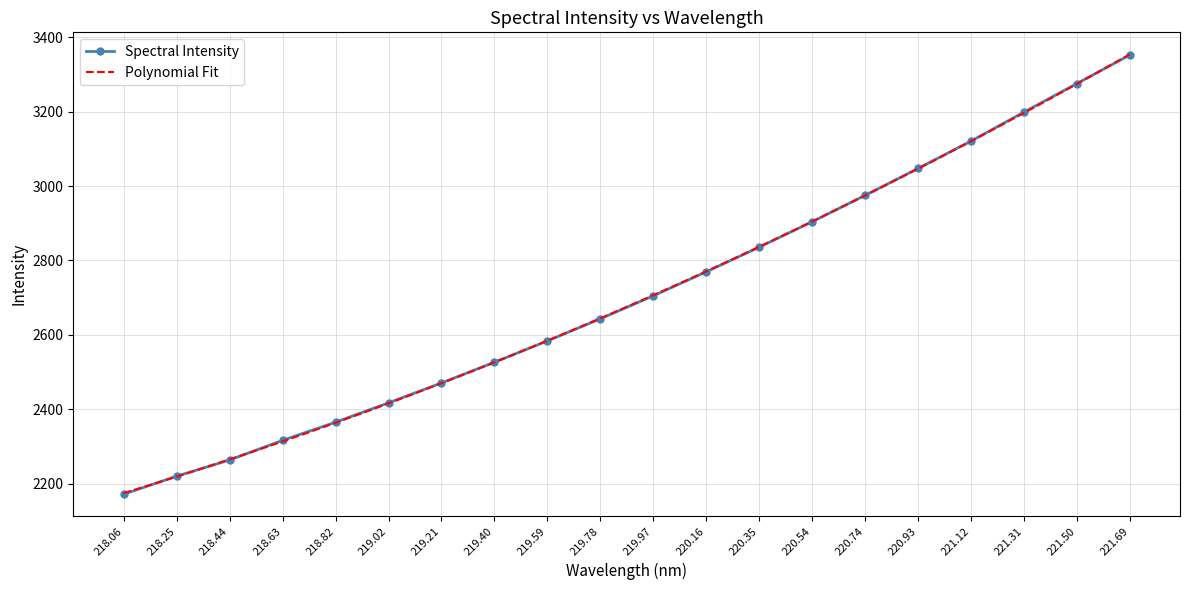

True or false: there are more than 1 points higher than both neighbors.

False